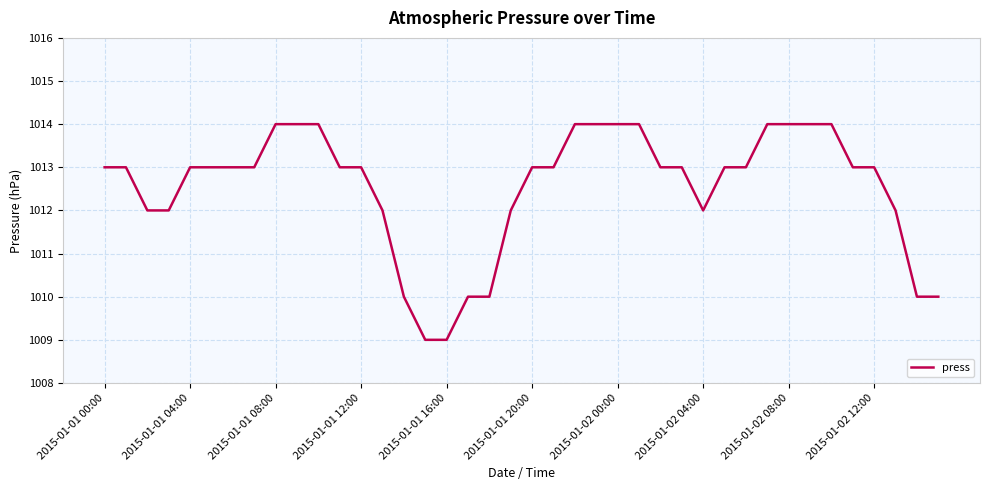

What is the difference between the maximum and minimum values?

5